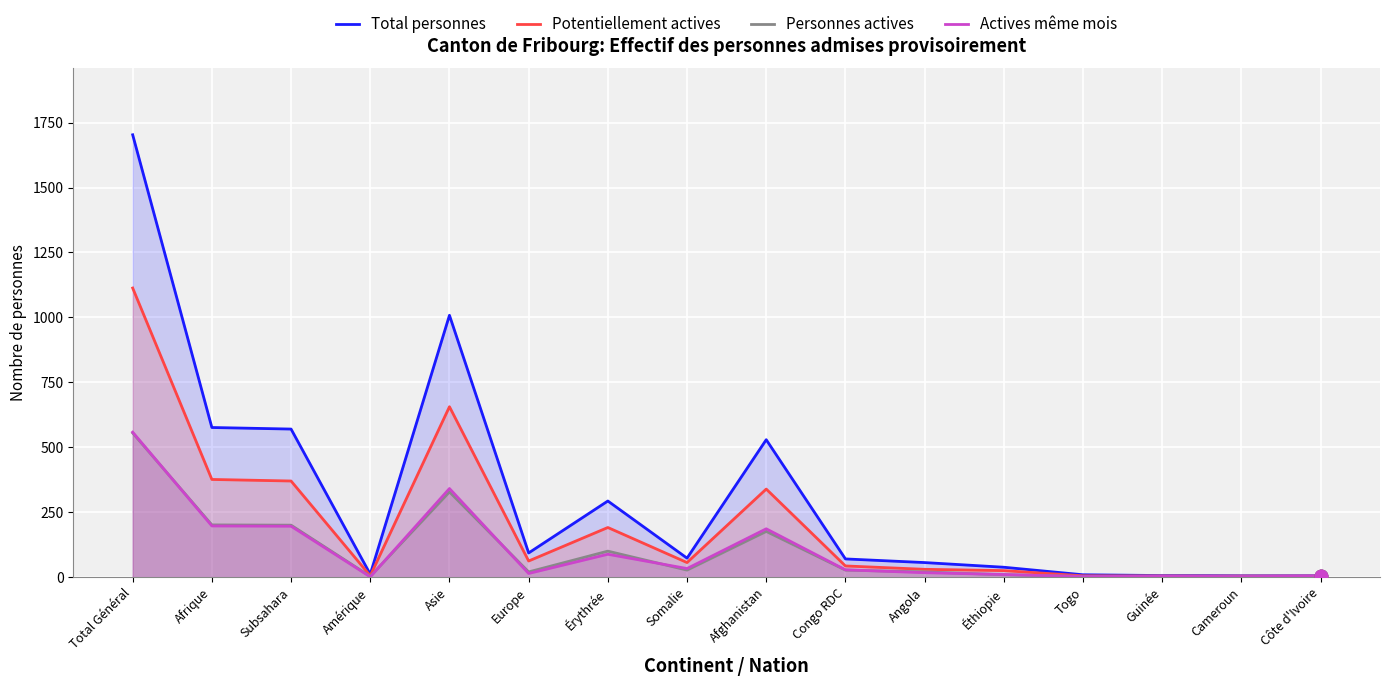

Which series reaches the minimum Y coordinate?

Actives même mois